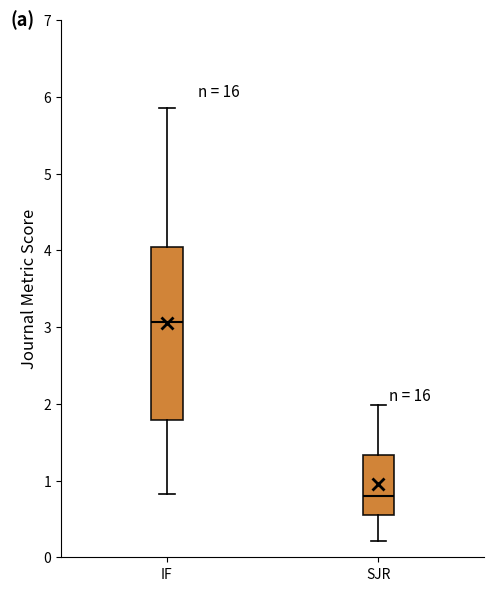

Which box has the highest median line?

IF